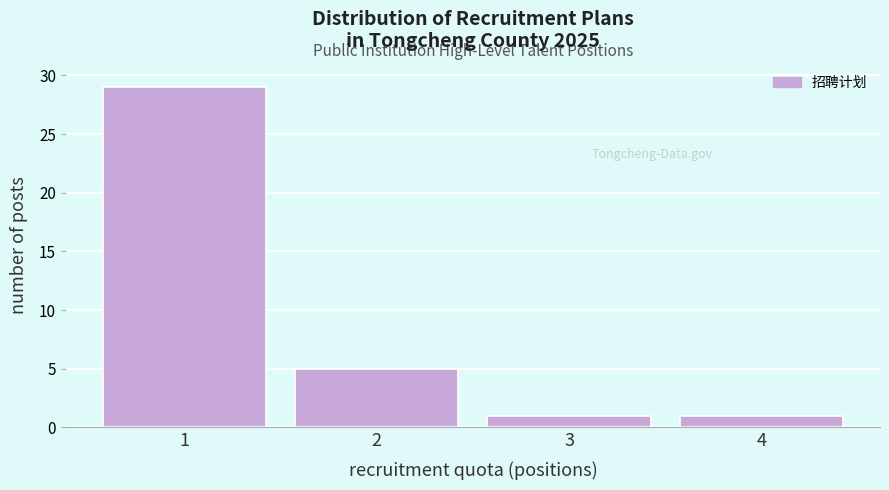

Reading right to left, what are all the values shown in this chart?

4=1	3=1	2=5	1=29